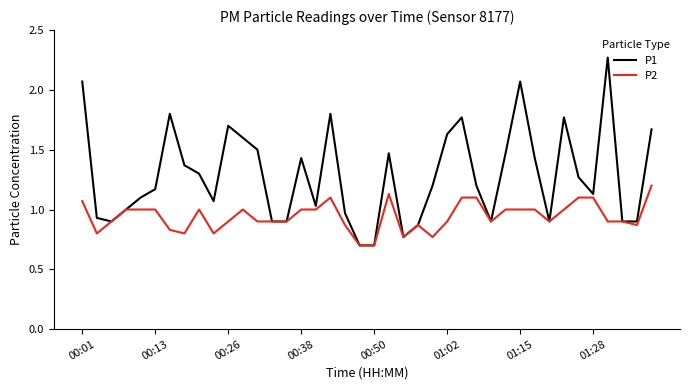

Which series has the largest range (max minus min)?

P1